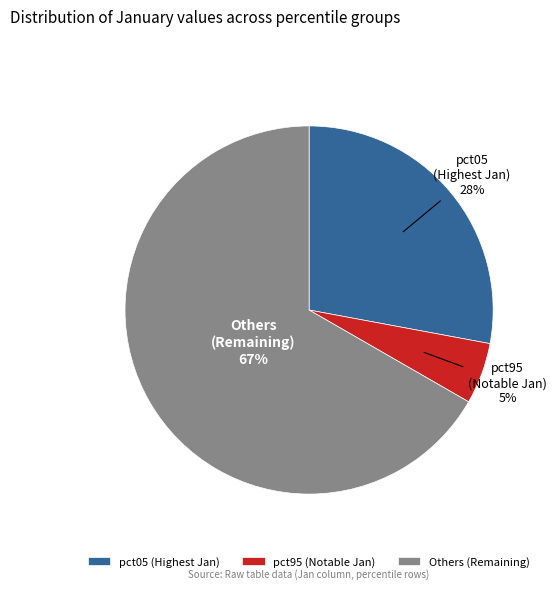

How many segments does this pie chart have?

3